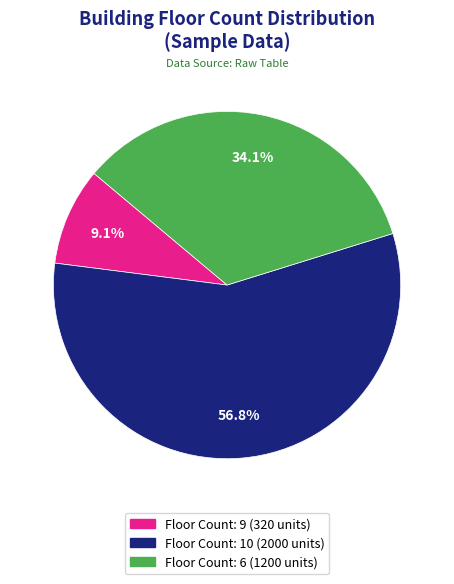

Does any single category account for the majority?

Yes